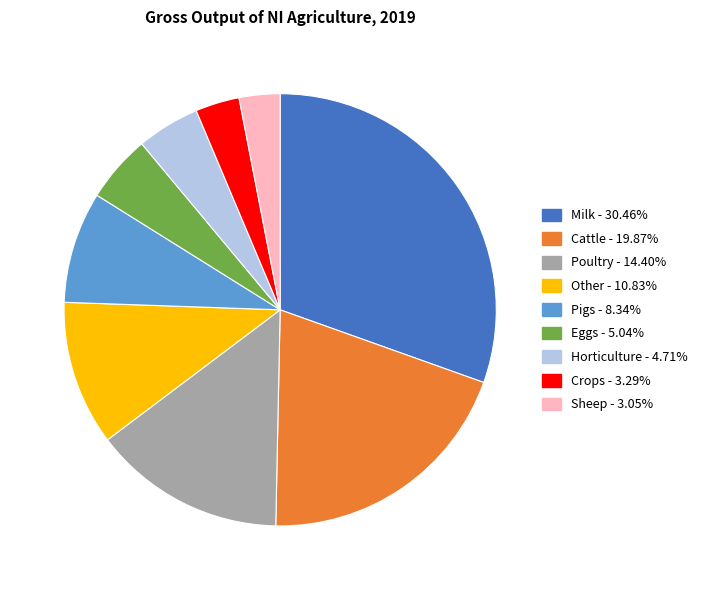

What is the largest slice in the pie chart?

Milk